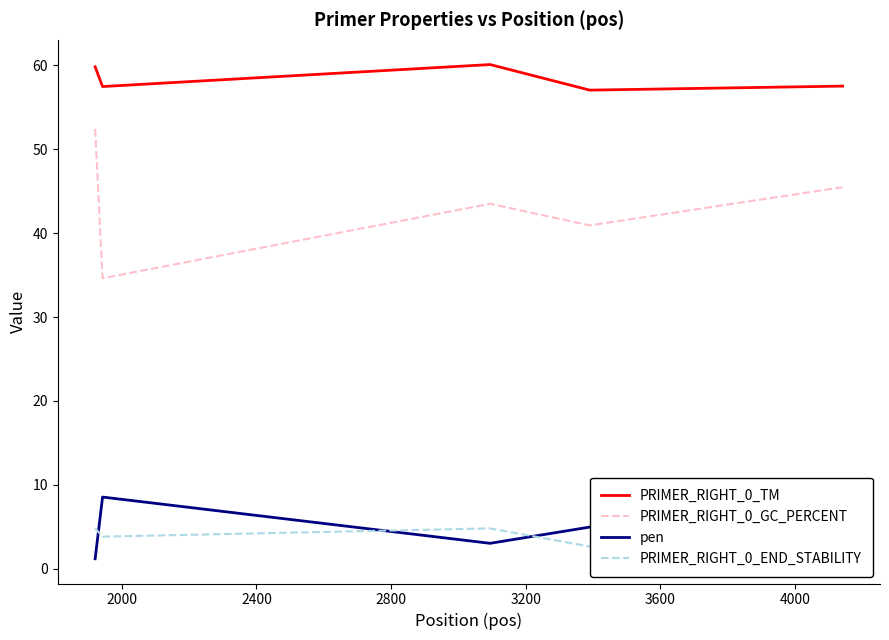

In PRIMER_RIGHT_0_GC_PERCENT, how many points are higher than both neighbors (excluding endpoints)?

1